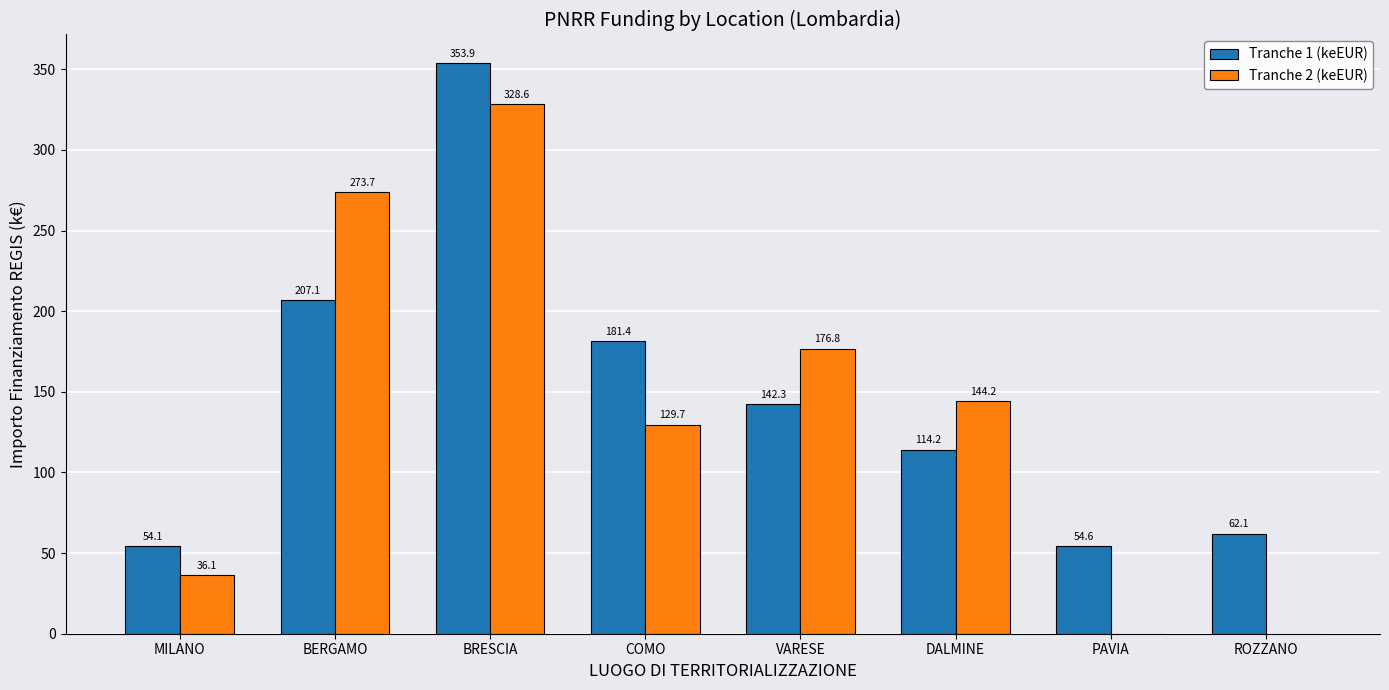

What is the maximum value shown in the chart?

353.9